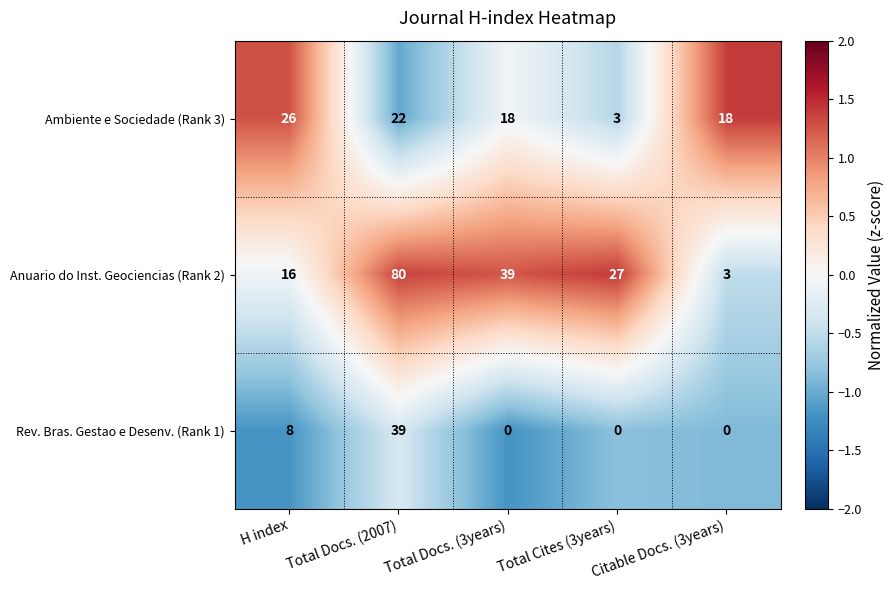

What is the difference between the highest and lowest values at Citable Docs. (3years)?

18